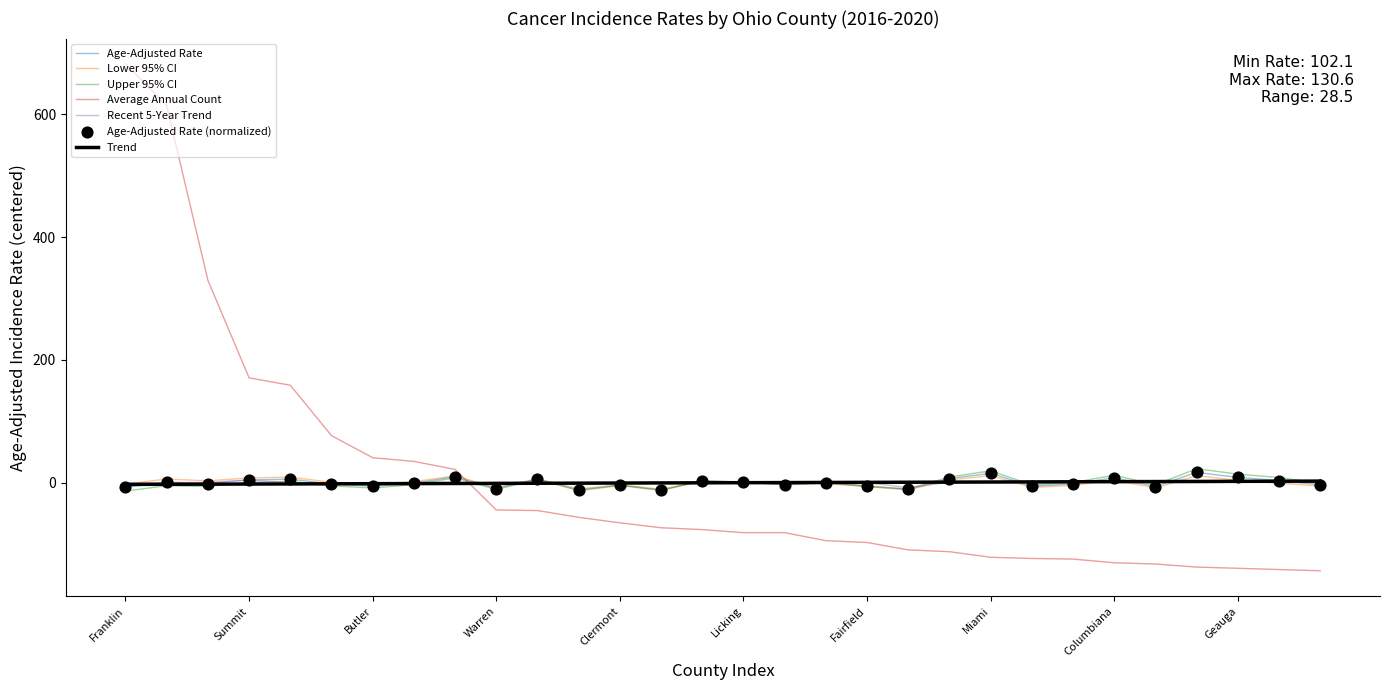

At how many categories does at least one series exceed 654?

1